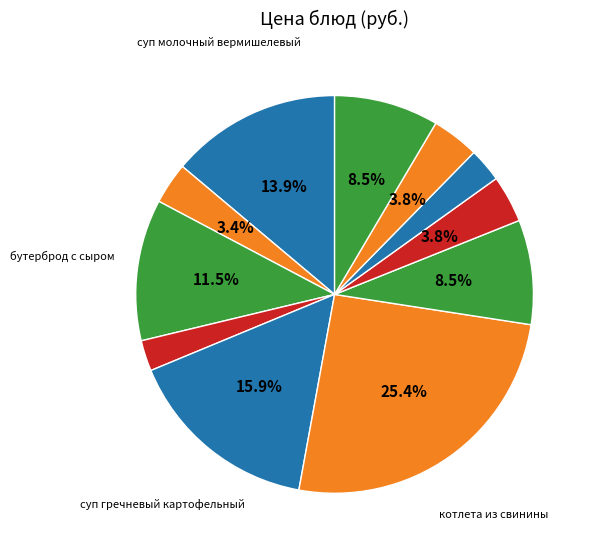

How many slices are in this pie chart?

11